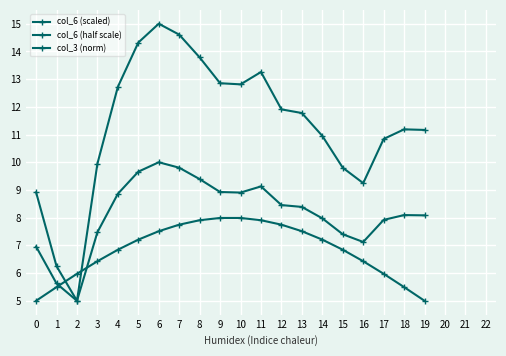

What is the spread (max minus min) of values at 4?

5.9